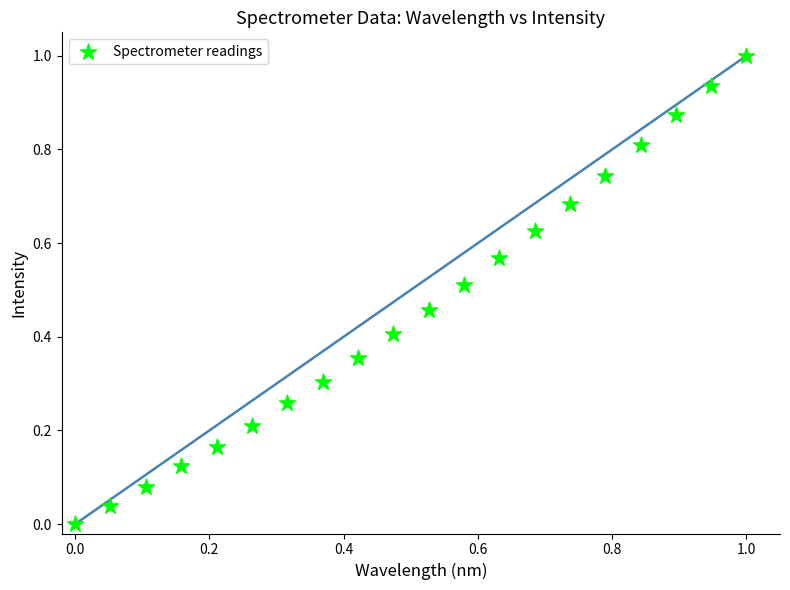

What is the range of Y values (max minus min)?

1.0